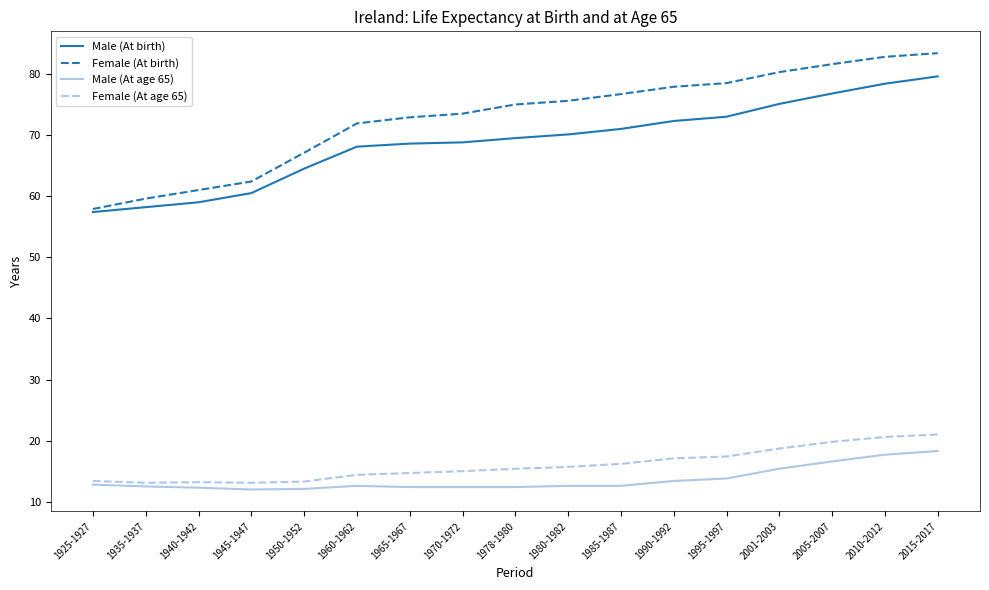

What is the difference between the highest and lowest values at 1965-1967?

60.5